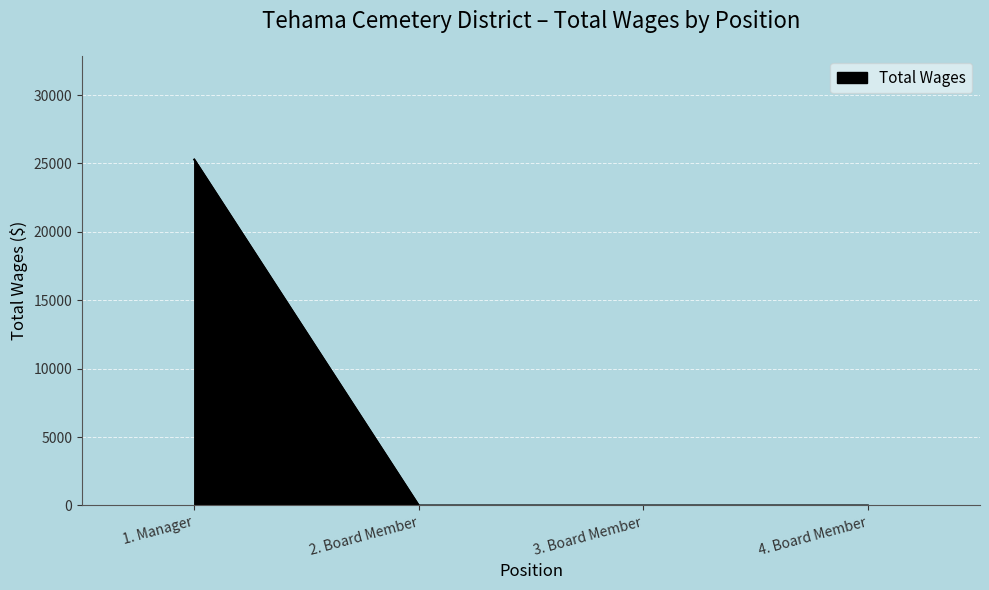

True or false: the data shows 9005 at 2. Board Member.

False